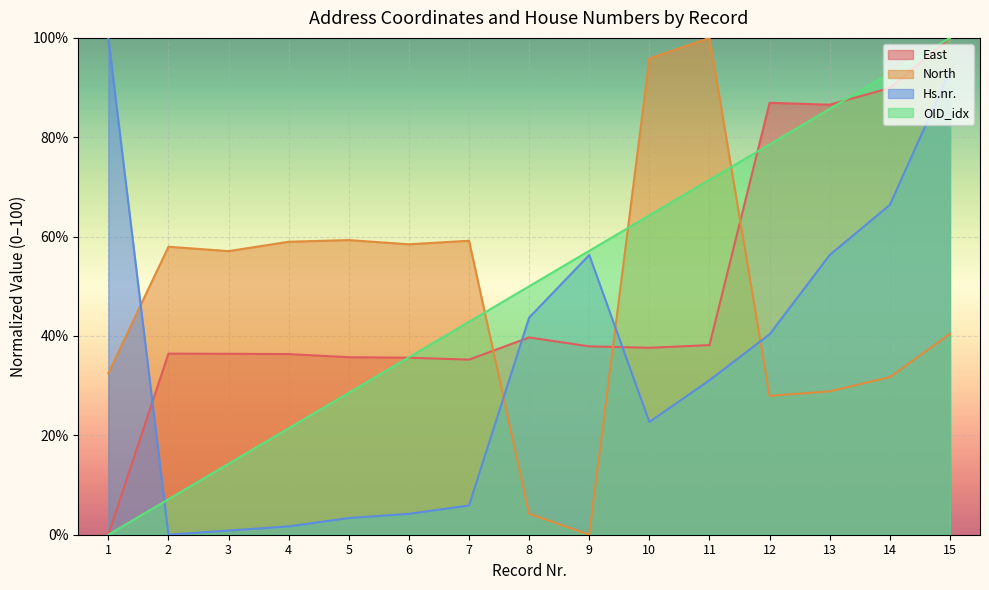

Where does the Hs.nr. series first go above 31?

1